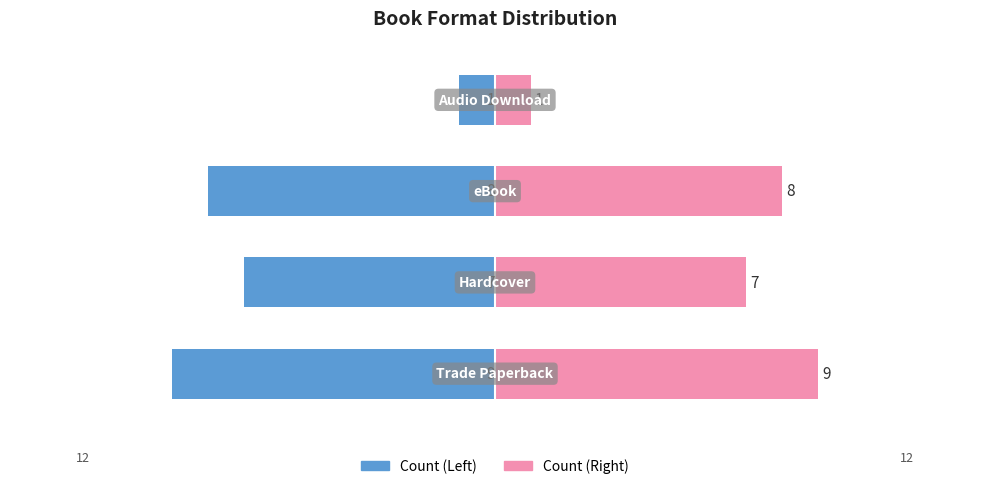

Between 0 and 2, which series saw the biggest shift?

Count (Left)